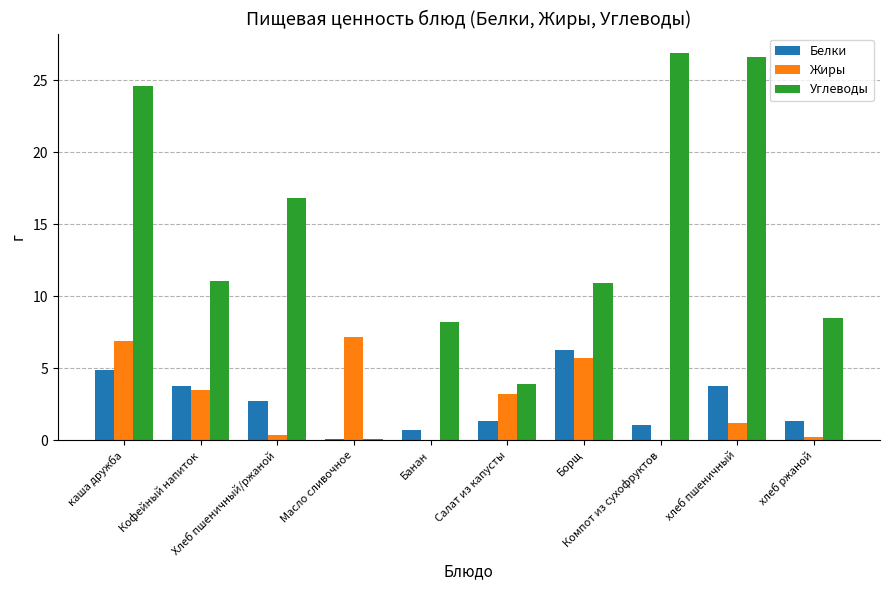

Is the value of Углеводы at Салат из капусты greater than the value of Жиры at Хлеб пшеничный/ржаной?

Yes